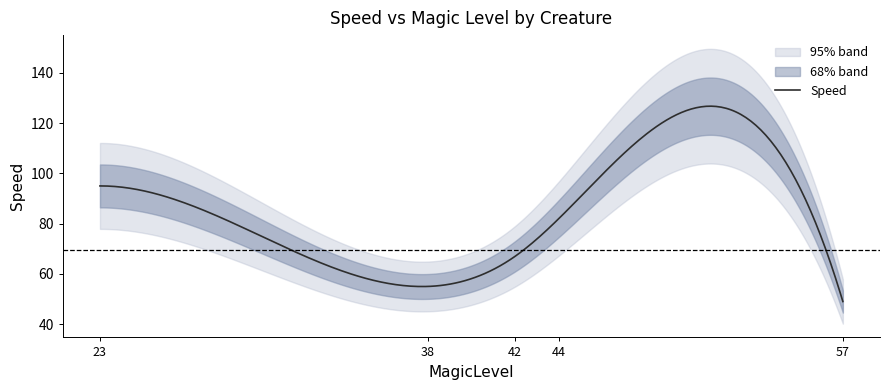

What is the highest value of the Speed series?

126.7